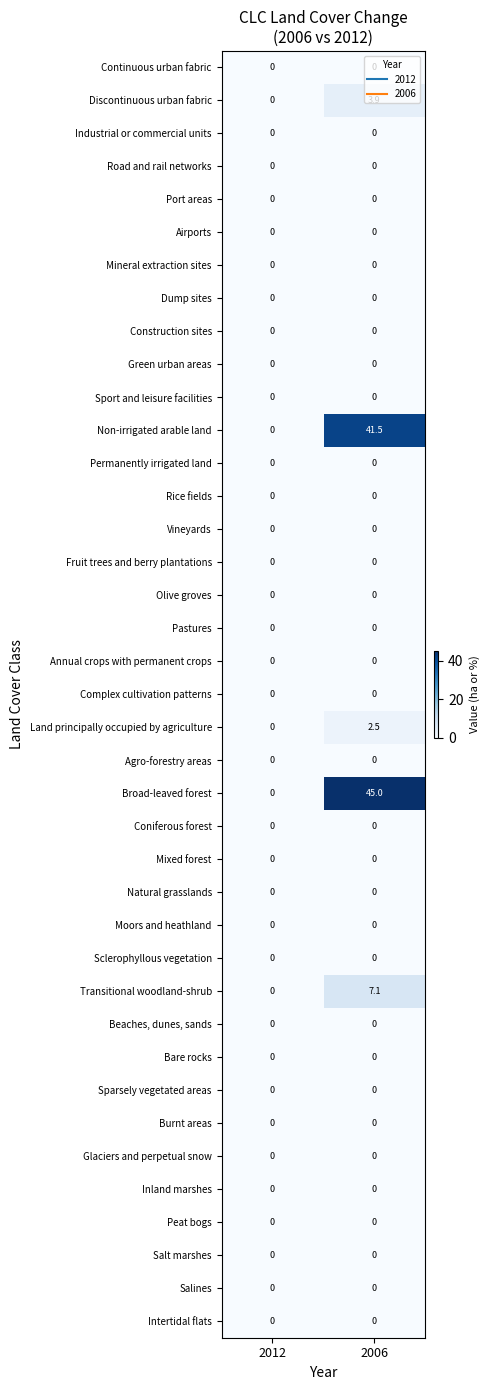

Which series has the largest total across all categories?

Broad-leaved forest